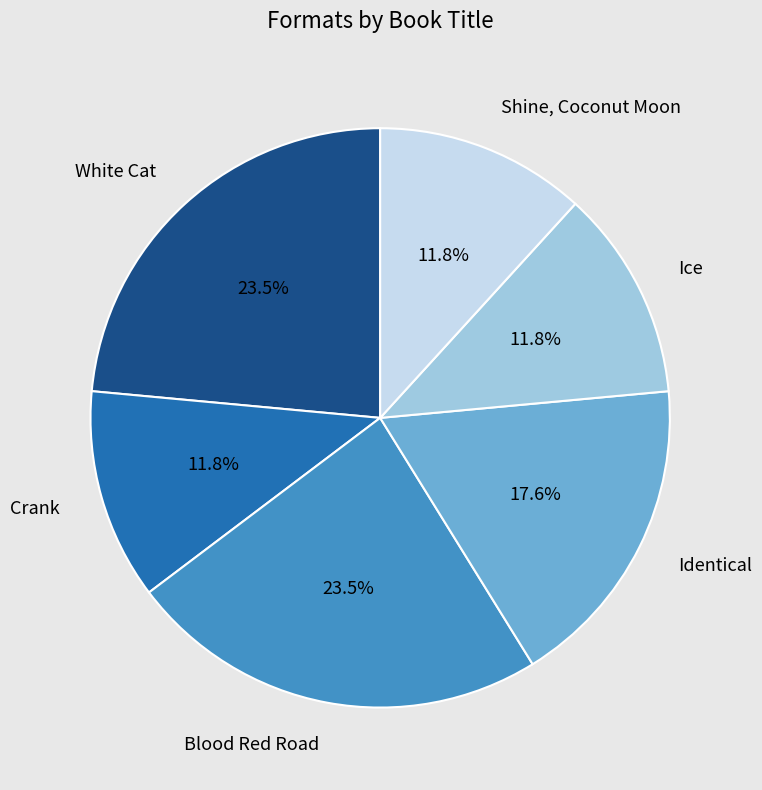

How many slices are in this pie chart?

6